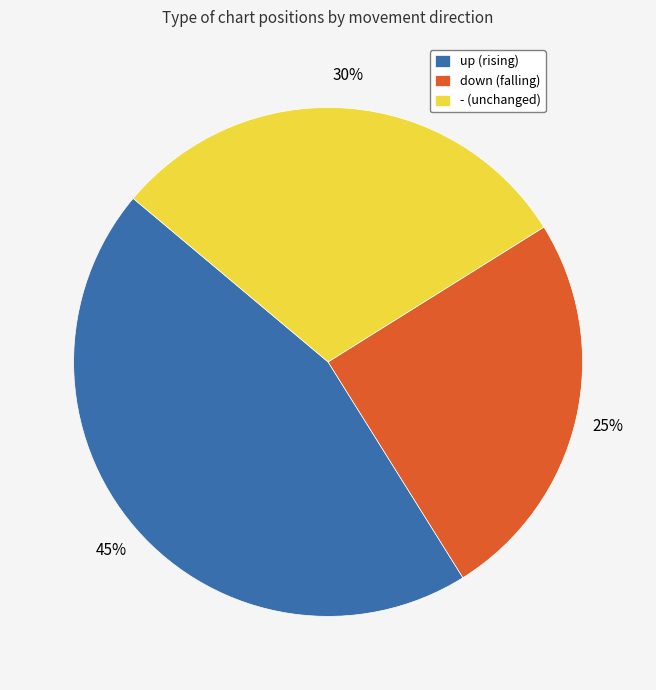

To the nearest percent, what is the combined percentage of - (unchanged) and up (rising)?

75%